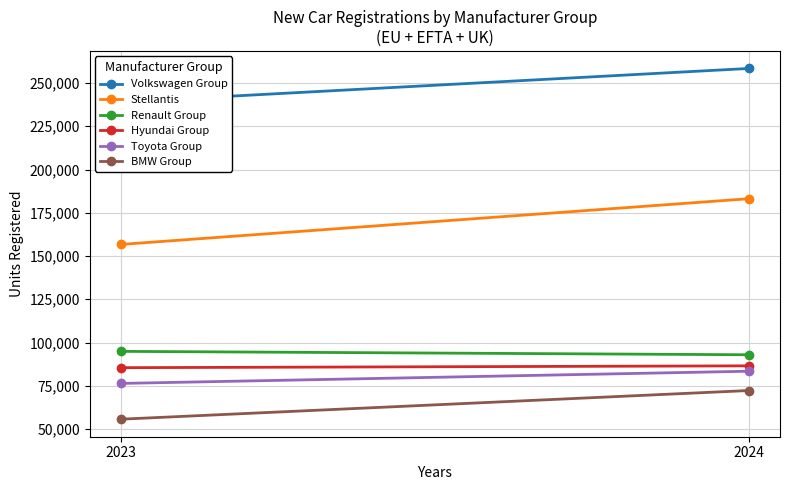

At which label is BMW Group closest to 63977?

2023